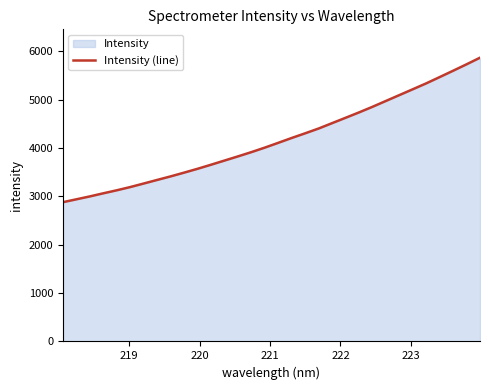

What is the minimum value shown in the chart?

2879.2